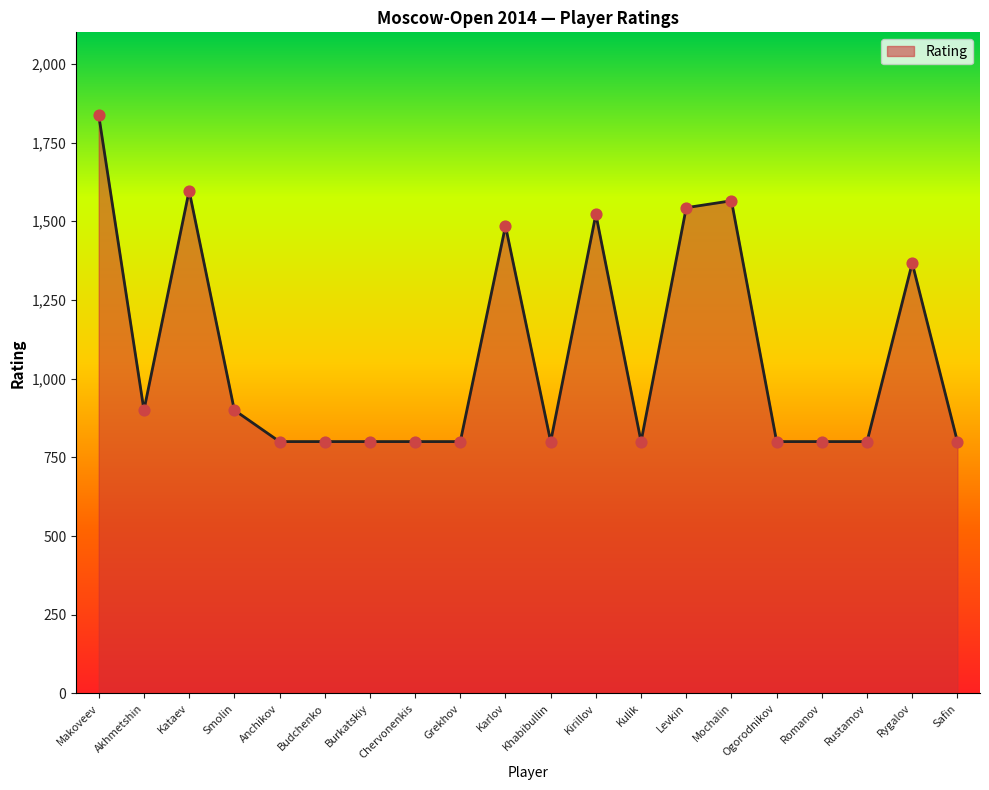

What is the ratio of the value at Kulik to the value at Burkatskiy?

1.0